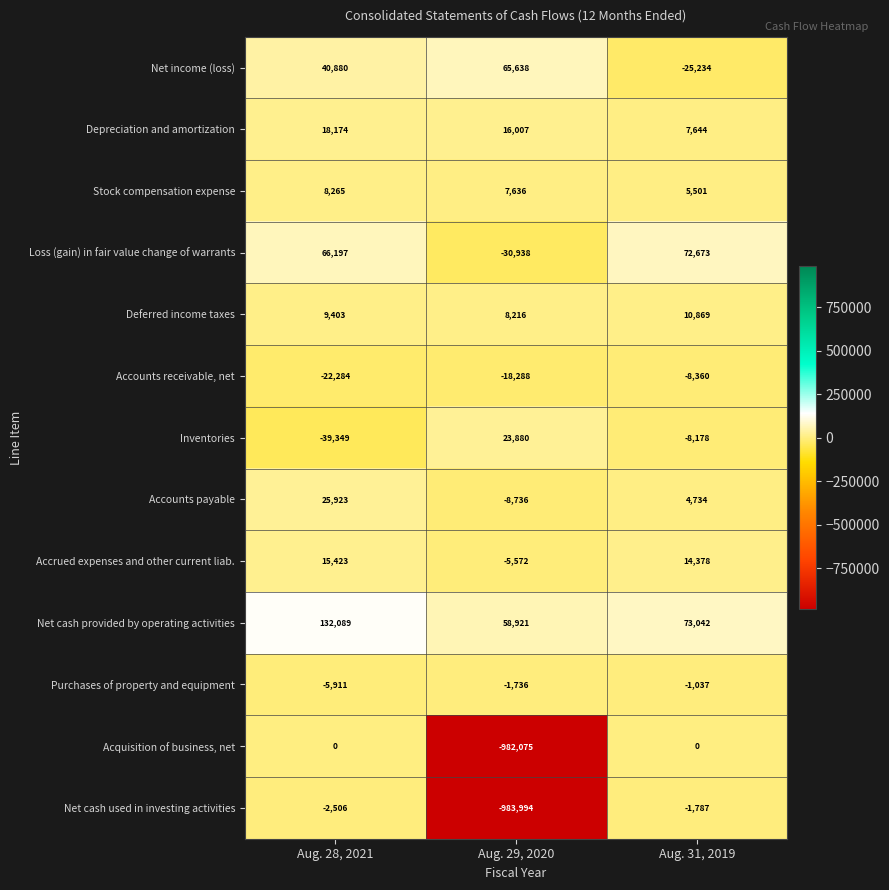

The Accounts receivable, net series shows -18288 at Aug. 29, 2020. True or false?

True